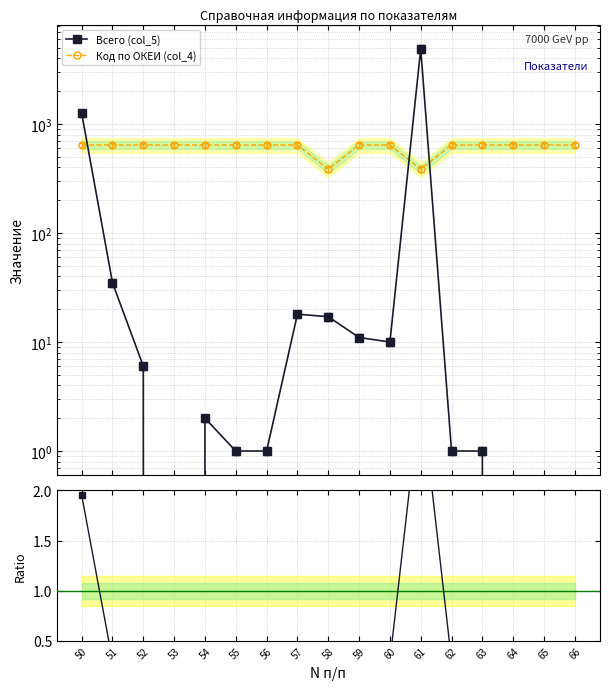

How many times do Всего / Код and Всего (col_5) cross each other?

3